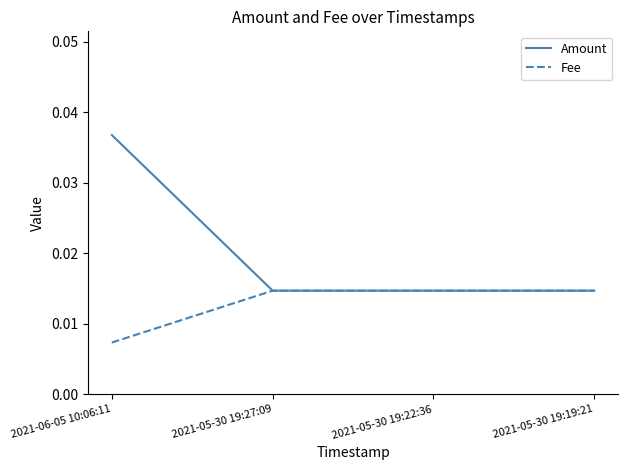

Does the chart have visible grid lines?

No